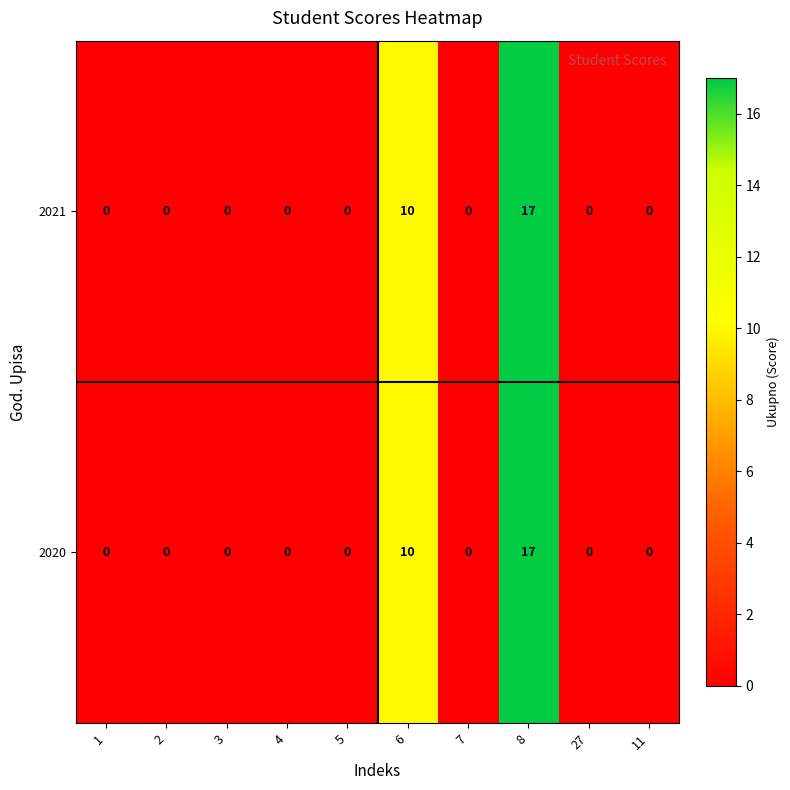

What is the difference between the maximum and second lowest values in the 2020 series?

17